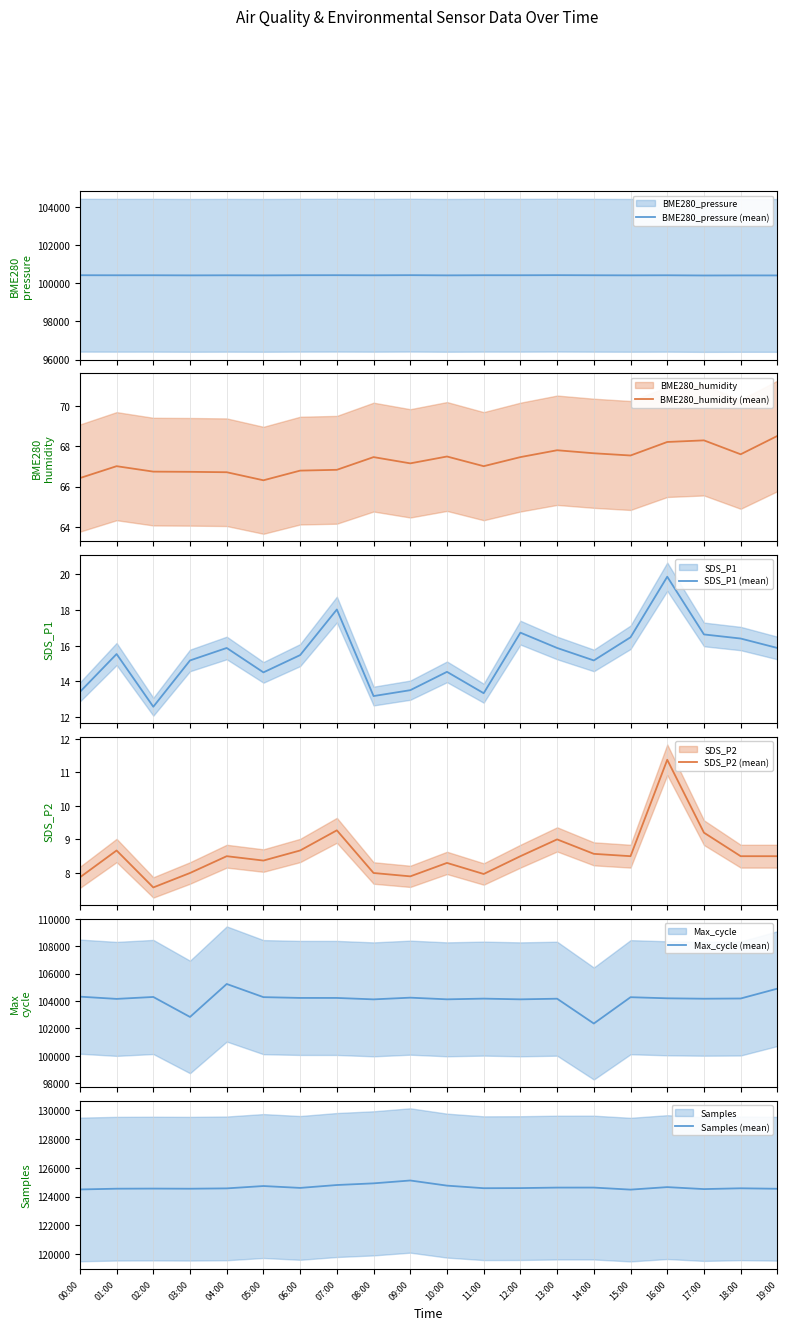

Where does the SDS_P2 (mean) series first go above 8?

01:00